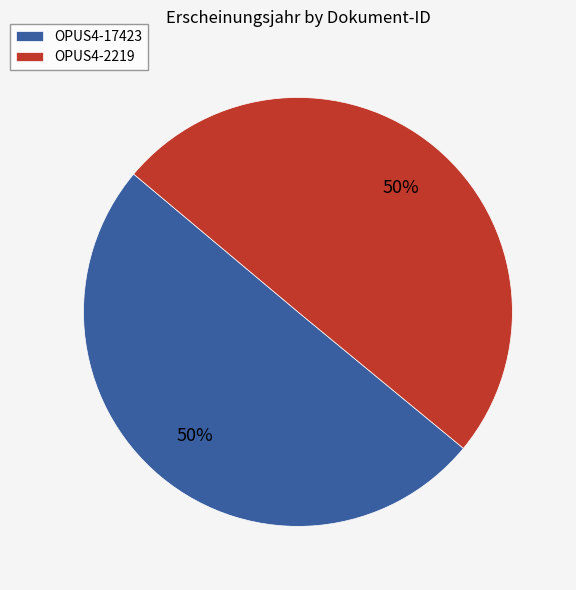

What is the ratio of the value at OPUS4-2219 to the value at OPUS4-17423?

1.0